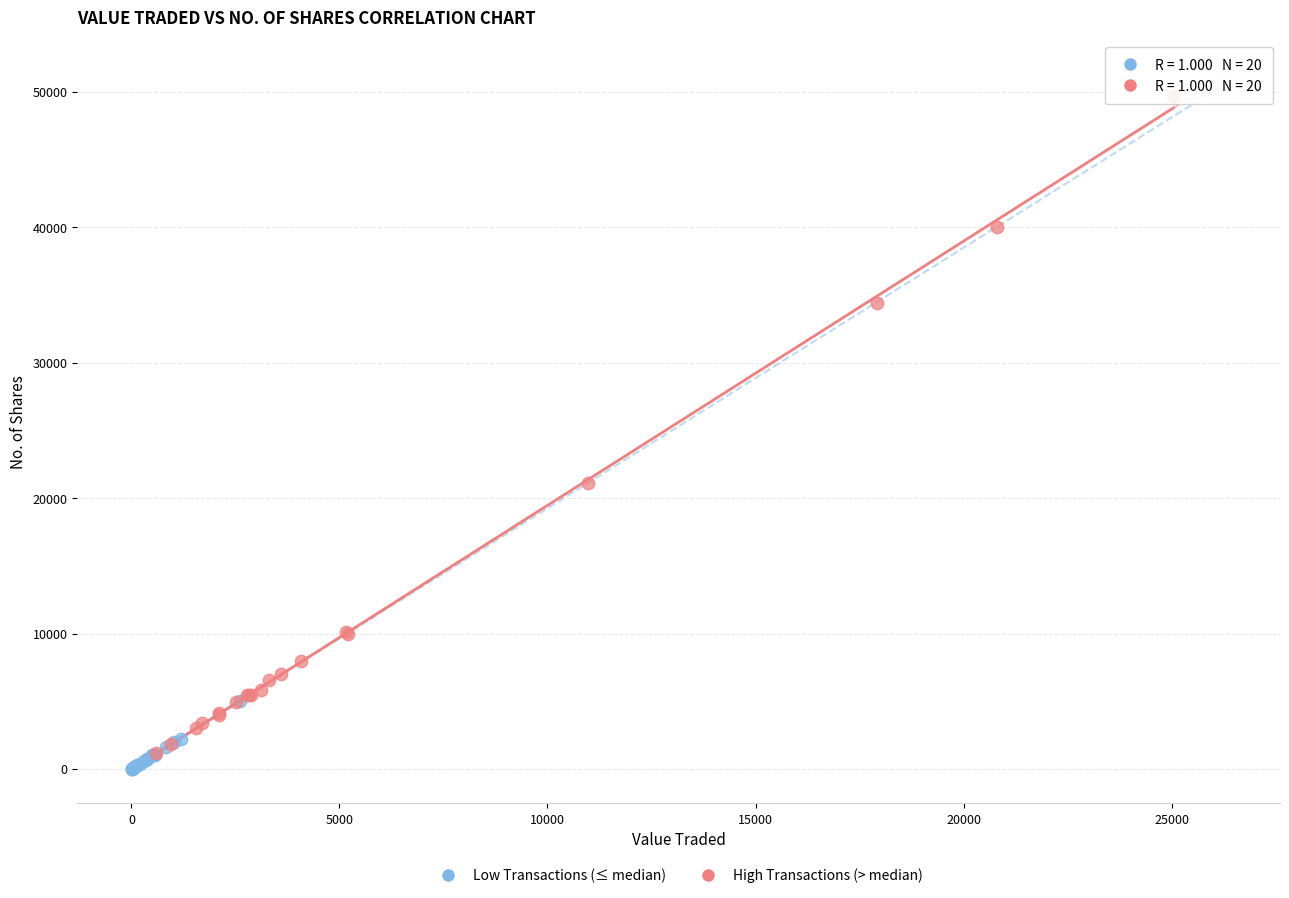

Which series contains the highest Y value?

High Transactions (> median)